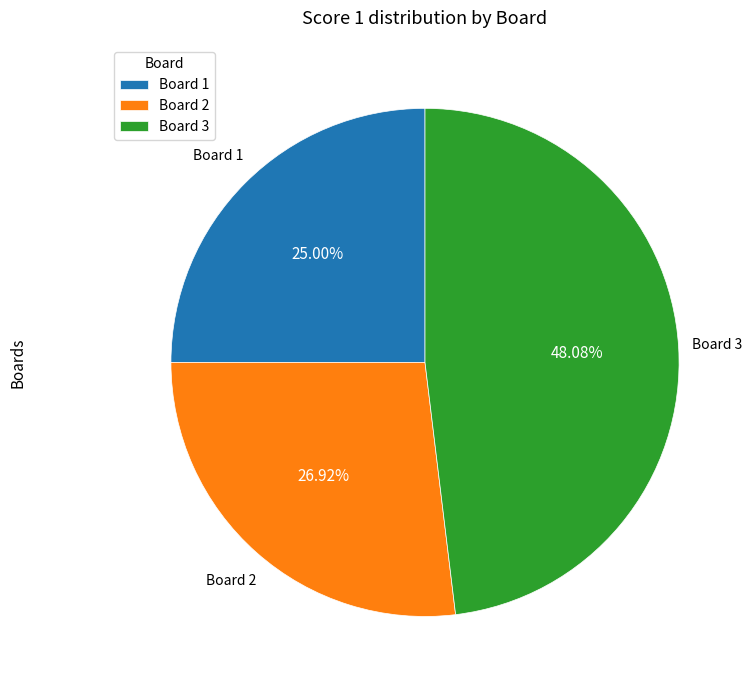

Is there any slice that represents more than half of the pie?

No